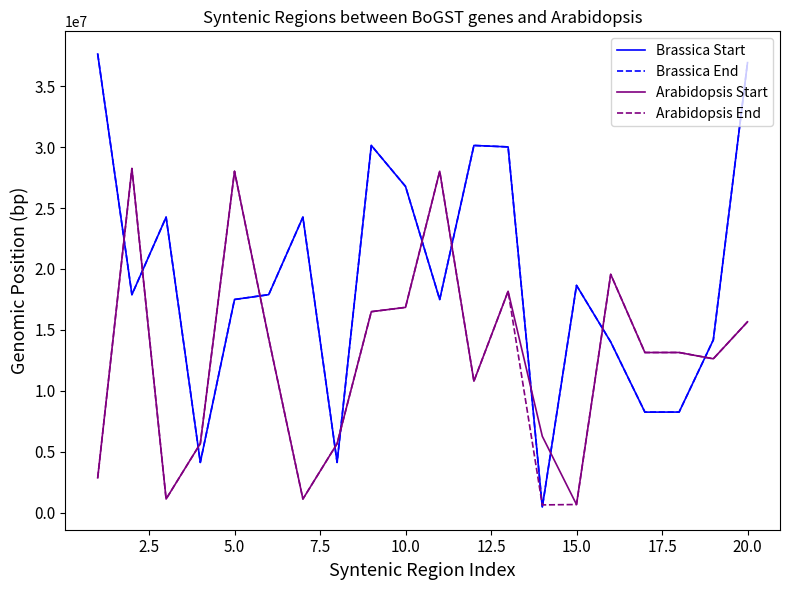

What is the highest value of the Brassica Start series?

37652406